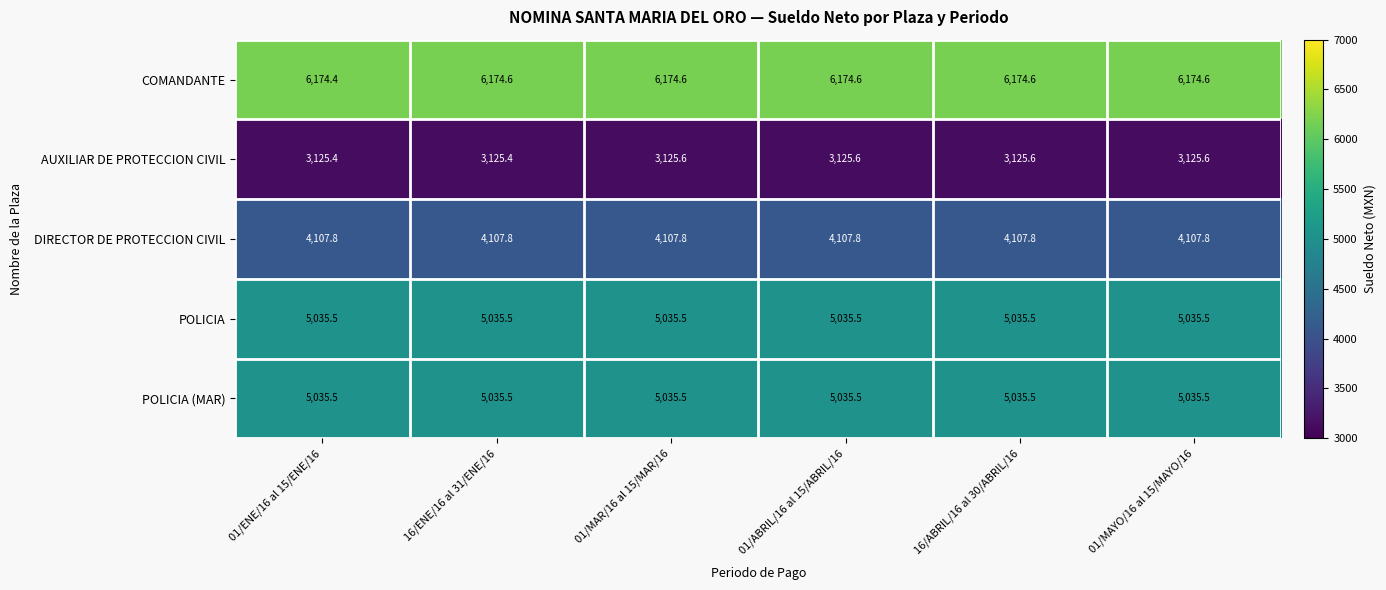

Reading left to right, what are all the values shown in this chart?

COMANDANTE: 01/ENE/16 al 15/ENE/16=6174.4	16/ENE/16 al 31/ENE/16=6174.6	01/MAR/16 al 15/MAR/16=6174.6	01/ABRIL/16 al 15/ABRIL/16=6174.6	16/ABRIL/16 al 30/ABRIL/16=6174.6	01/MAYO/16 al 15/MAYO/16=6174.6
AUXILIAR DE PROTECCION CIVIL: 01/ENE/16 al 15/ENE/16=3125.4	16/ENE/16 al 31/ENE/16=3125.4	01/MAR/16 al 15/MAR/16=3125.6	01/ABRIL/16 al 15/ABRIL/16=3125.6	16/ABRIL/16 al 30/ABRIL/16=3125.6	01/MAYO/16 al 15/MAYO/16=3125.6
DIRECTOR DE PROTECCION CIVIL: 01/ENE/16 al 15/ENE/16=4107.8	16/ENE/16 al 31/ENE/16=4107.8	01/MAR/16 al 15/MAR/16=4107.8	01/ABRIL/16 al 15/ABRIL/16=4107.8	16/ABRIL/16 al 30/ABRIL/16=4107.8	01/MAYO/16 al 15/MAYO/16=4107.8
POLICIA: 01/ENE/16 al 15/ENE/16=5035.5	16/ENE/16 al 31/ENE/16=5035.5	01/MAR/16 al 15/MAR/16=5035.5	01/ABRIL/16 al 15/ABRIL/16=5035.5	16/ABRIL/16 al 30/ABRIL/16=5035.5	01/MAYO/16 al 15/MAYO/16=5035.5
POLICIA (MAR): 01/ENE/16 al 15/ENE/16=5035.5	16/ENE/16 al 31/ENE/16=5035.5	01/MAR/16 al 15/MAR/16=5035.5	01/ABRIL/16 al 15/ABRIL/16=5035.5	16/ABRIL/16 al 30/ABRIL/16=5035.5	01/MAYO/16 al 15/MAYO/16=5035.5